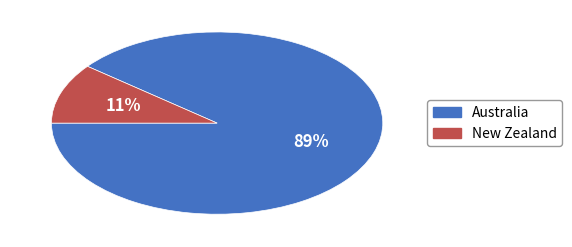

Is the sum of Australia and New Zealand greater than half?

Yes